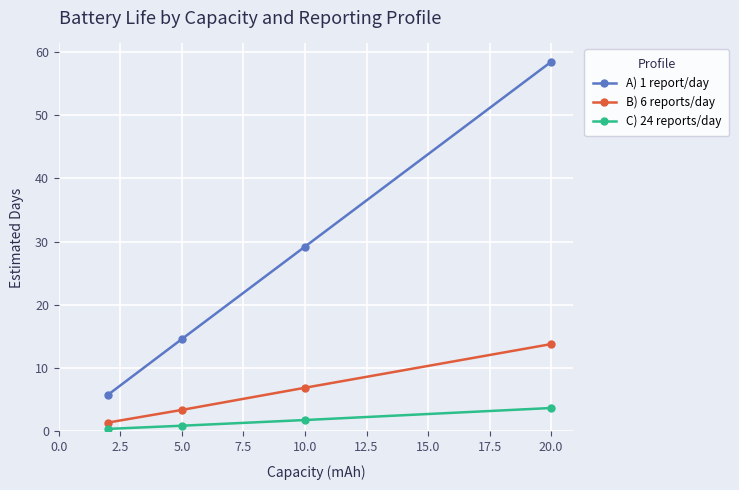

What is the average value of the B) 6 reports/day series?

6.4